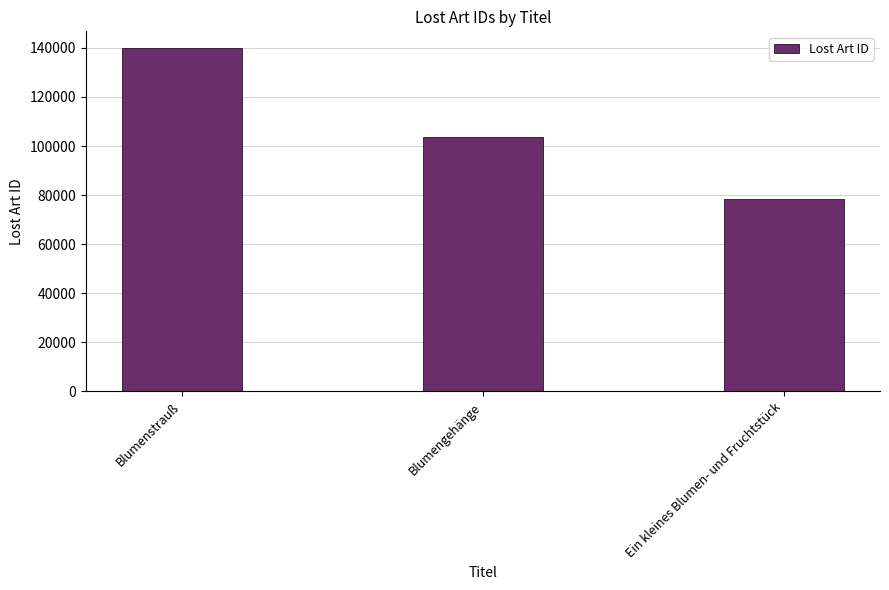

What is the maximum value shown in the chart?

139756